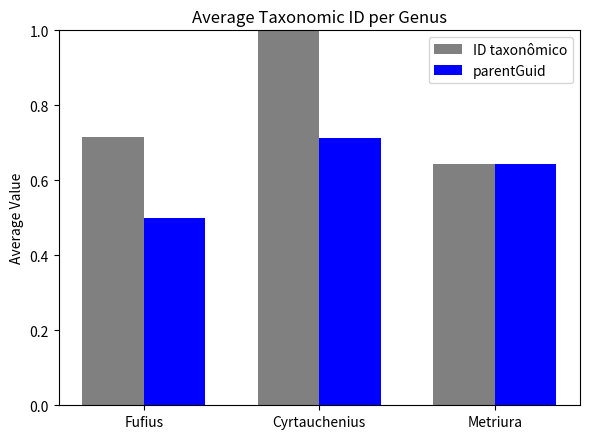

At which category does the chart reach its peak across all series?

Cyrtauchenius